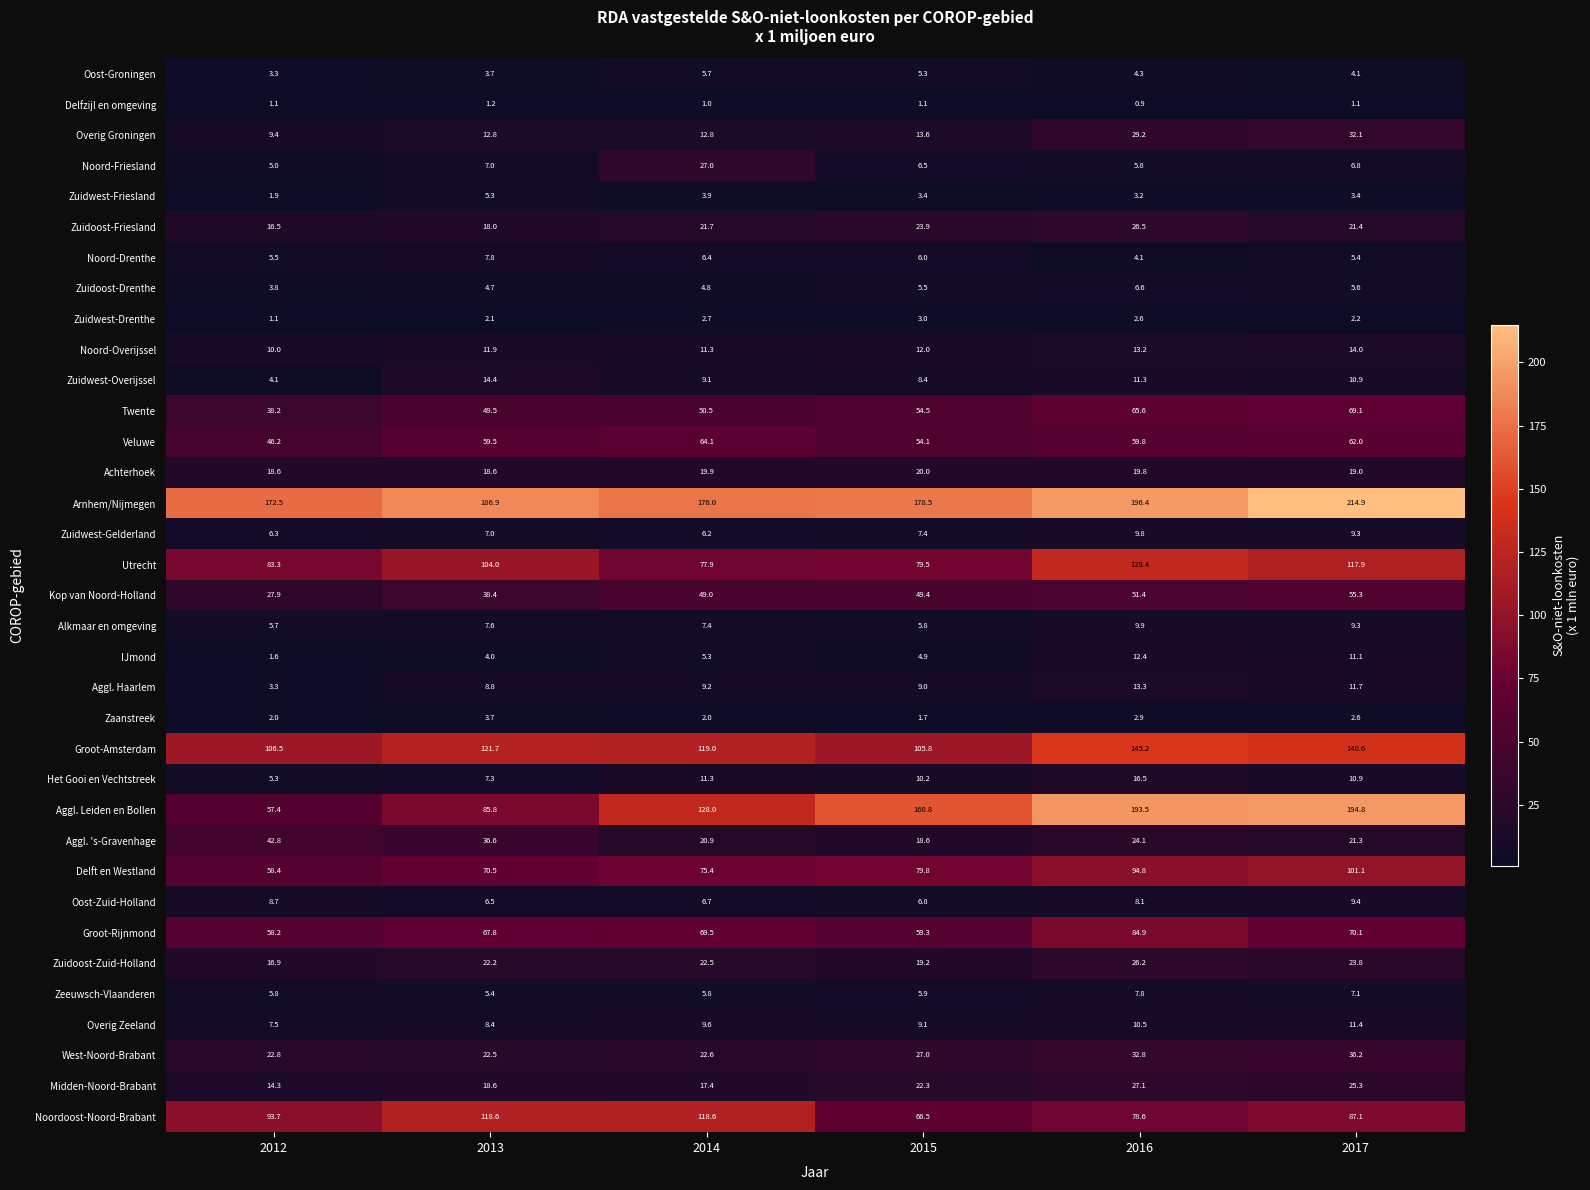

What is the difference between the maximum and minimum values in the Zuidoost-Drenthe series?

2.8